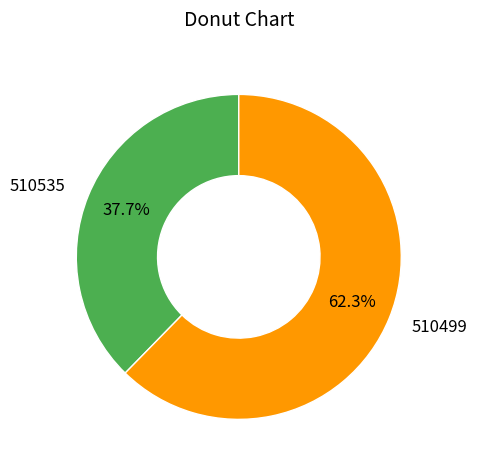

How many slices are in this pie chart?

2